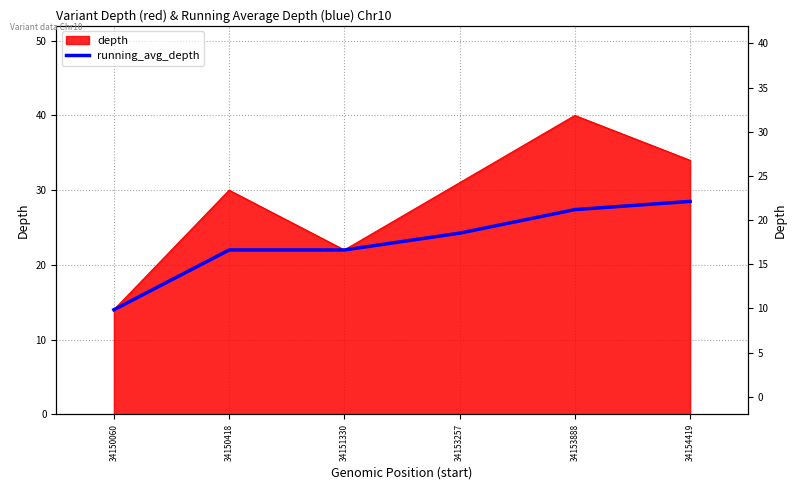

Reading right to left, extract all data points from this chart.

34154419=28.5	34153888=27.4	34153257=24.2	34151330=22.0	34150418=22.0	34150060=14.0